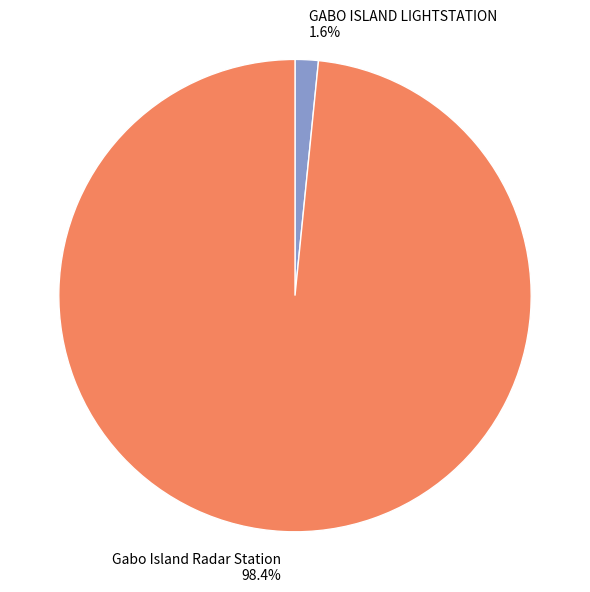

To the nearest percent, what is the combined percentage of GABO ISLAND LIGHTSTATION and Gabo Island Radar Station?

100%